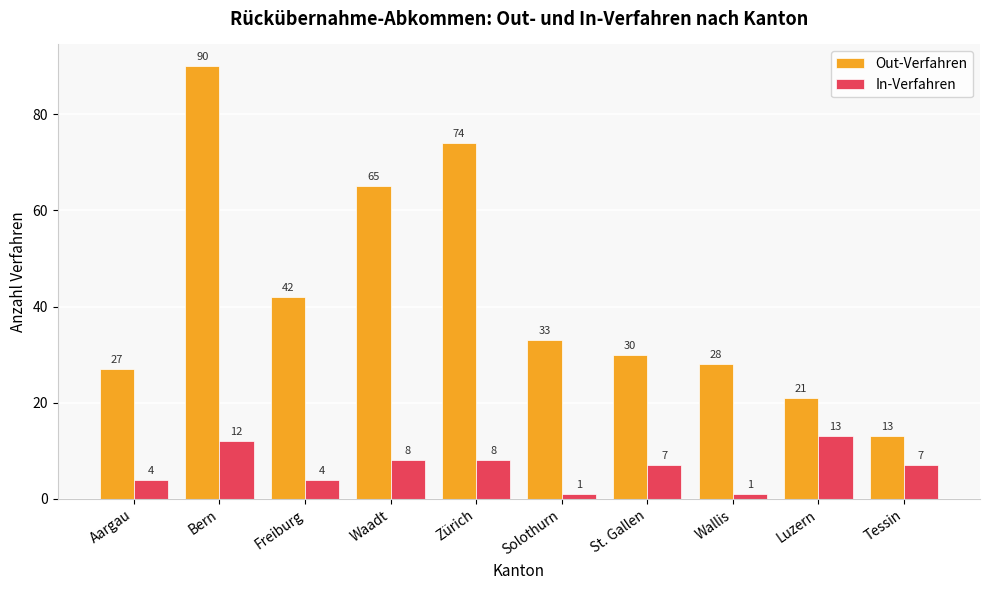

Which series changed the most between Bern and Waadt?

Out-Verfahren